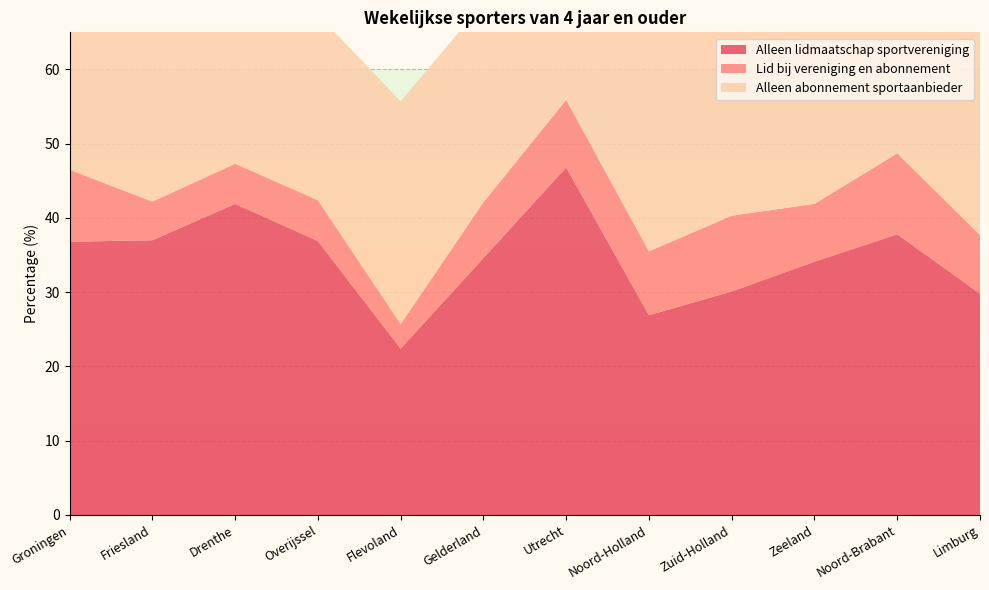

Reading left to right, extract all data points from this chart.

Alleen lidmaatschap sportvereniging: Groningen=36.8	Friesland=37.0	Drenthe=41.9	Overijssel=36.9	Flevoland=22.4	Gelderland=34.6	Utrecht=46.8	Noord-Holland=26.9	Zuid-Holland=30.1	Zeeland=34.1	Noord-Brabant=37.8	Limburg=29.8
Lid bij vereniging en abonnement: Groningen=9.7	Friesland=5.2	Drenthe=5.4	Overijssel=5.5	Flevoland=3.3	Gelderland=7.5	Utrecht=9.1	Noord-Holland=8.6	Zuid-Holland=10.2	Zeeland=7.8	Noord-Brabant=10.9	Limburg=7.9
Alleen abonnement sportaanbieder: Groningen=28.9	Friesland=23.8	Drenthe=24.6	Overijssel=25.0	Flevoland=30.0	Gelderland=26.8	Utrecht=20.3	Noord-Holland=30.4	Zuid-Holland=26.8	Zeeland=24.8	Noord-Brabant=27.6	Limburg=29.7